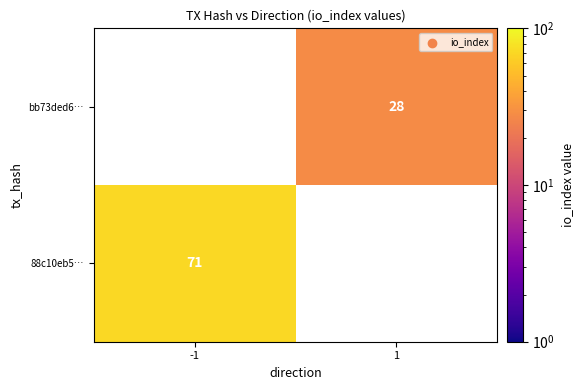

Is it true that bb73ded6… equals 38 at 1?

False